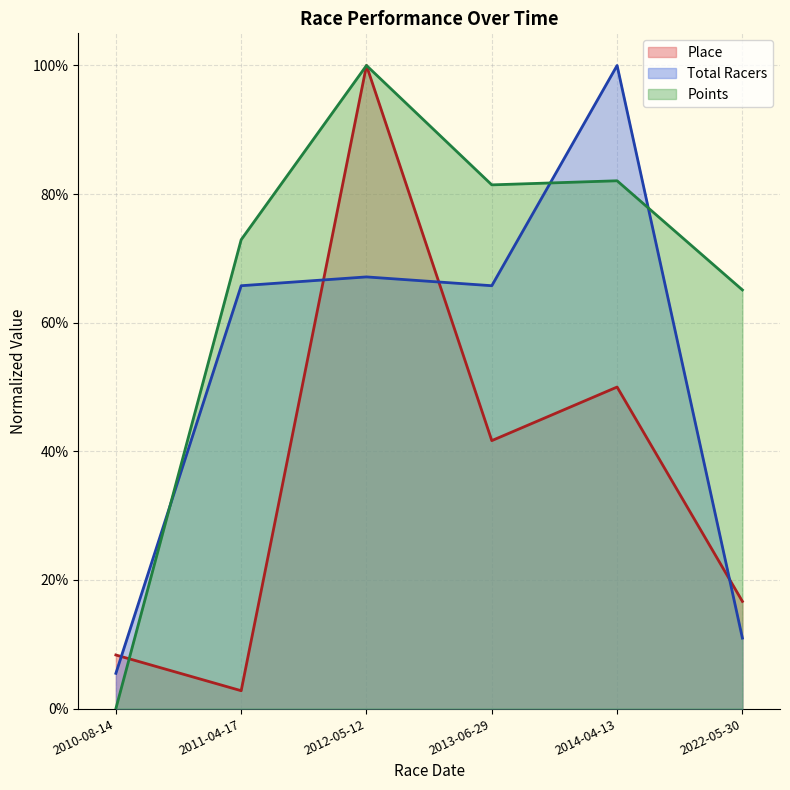

Reading left to right, what are all the values shown in this chart?

Place: 0.1	0.0	1.0	0.4	0.5	0.2
Total Racers: 0.1	0.7	0.7	0.7	1.0	0.1
Points: 0.0	0.7	1.0	0.8	0.8	0.7